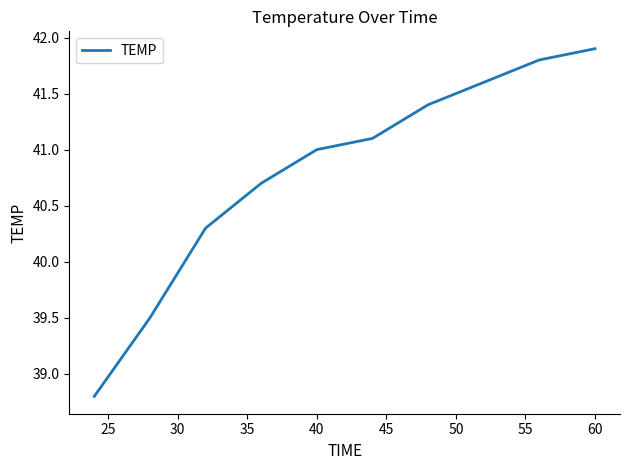

Reading left to right, what are all the values shown in this chart?

38.8	39.5	40.3	40.7	41.0	41.1	41.4	41.6	41.8	41.9